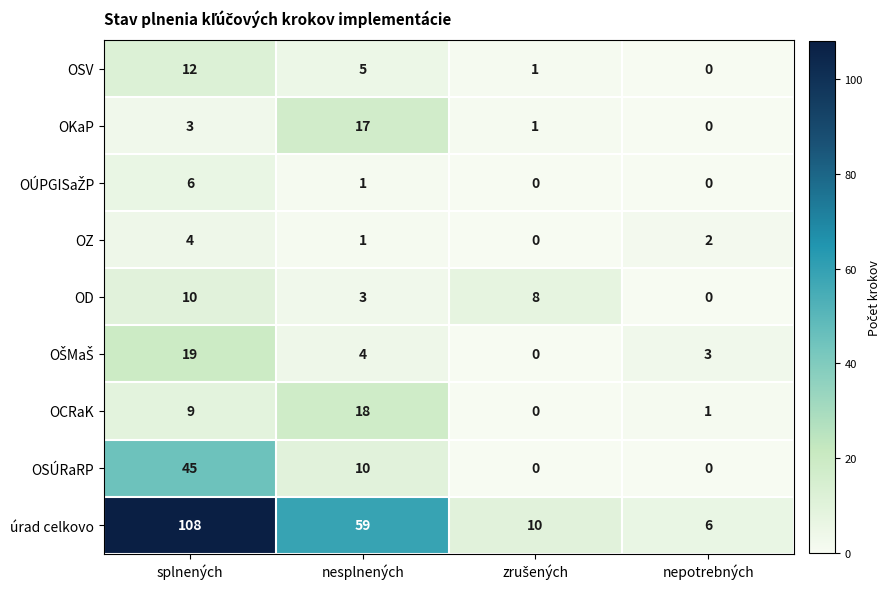

Which category has the lowest value in the úrad celkovo series?

nepotrebných